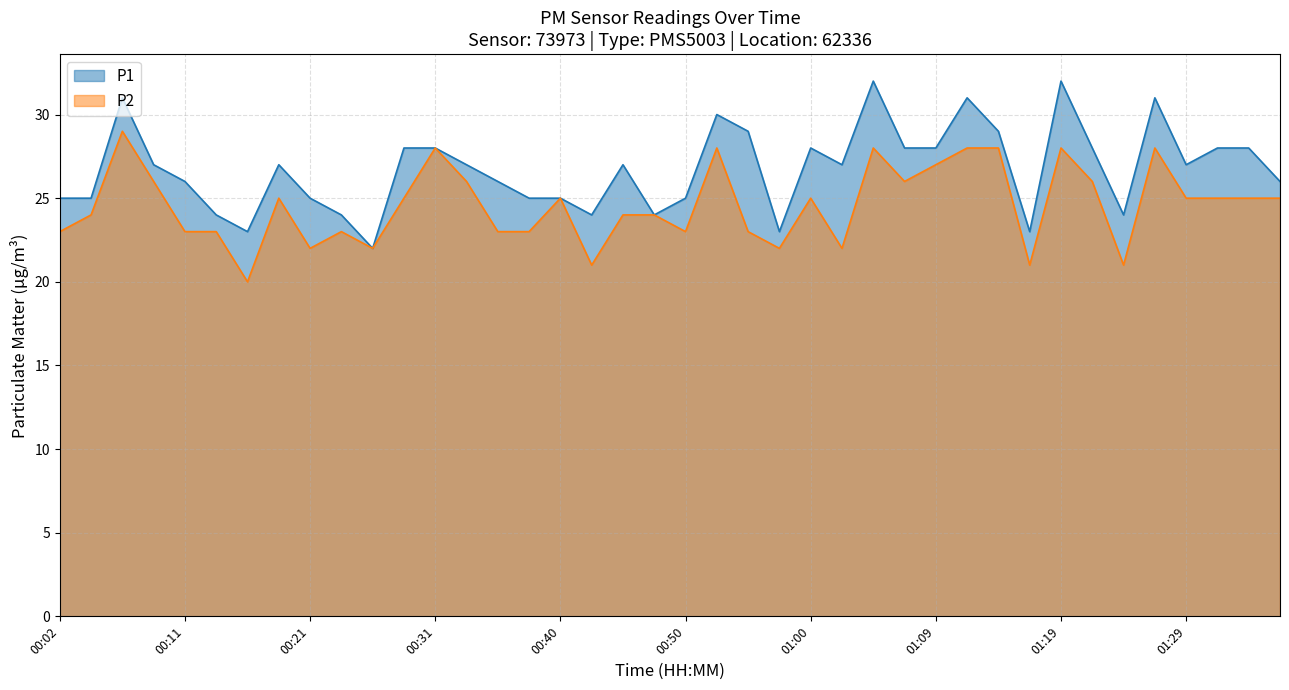

Between 00:50 and 01:36, which is larger?

01:36